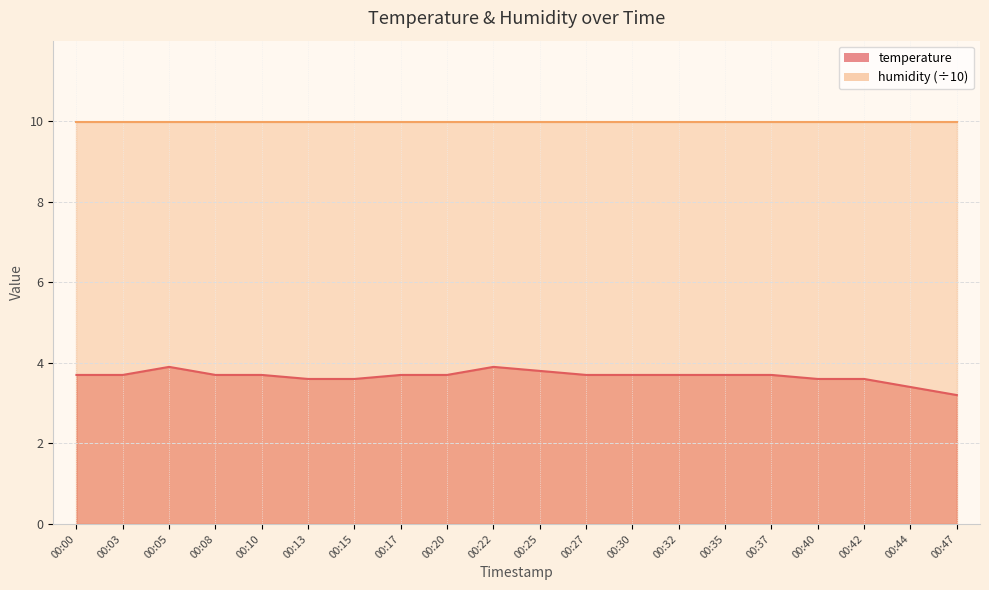

Which label corresponds to the smallest value in the chart?

00:47